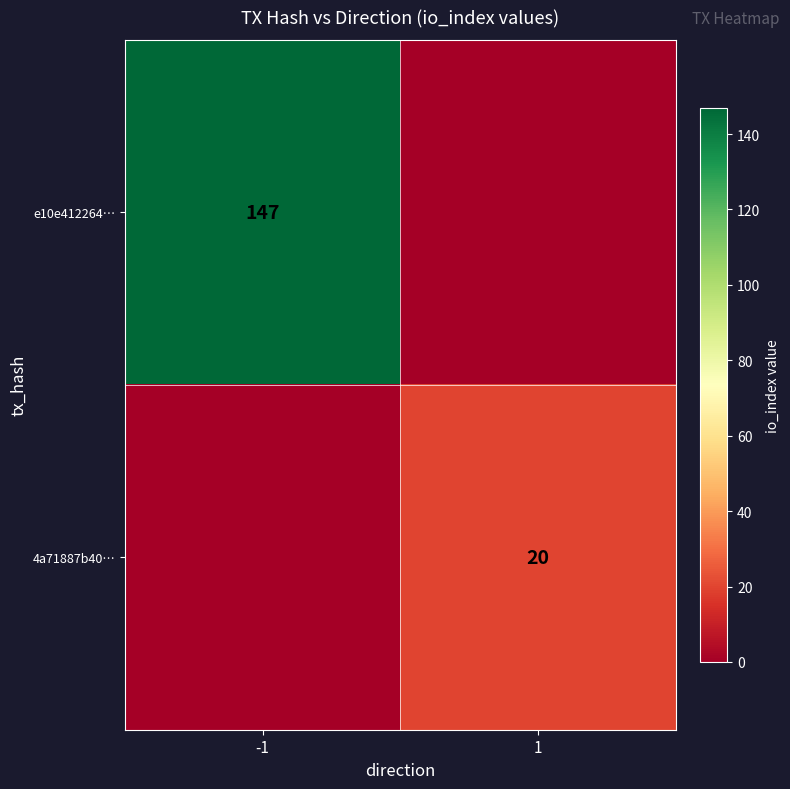

Is it true that 4a71887b40… equals 20 at 1?

True